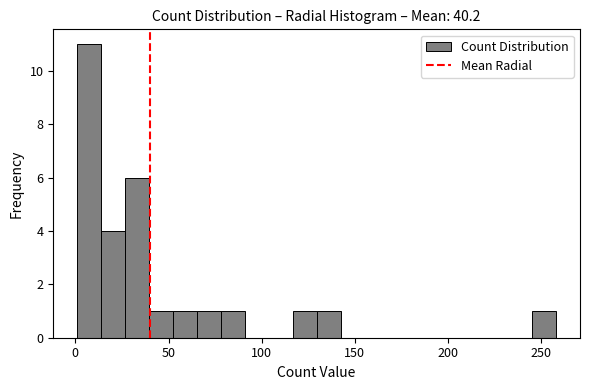

Around what value on the x-axis is the tallest bar? Give the approximate position of its centre, as read against the axis.

5